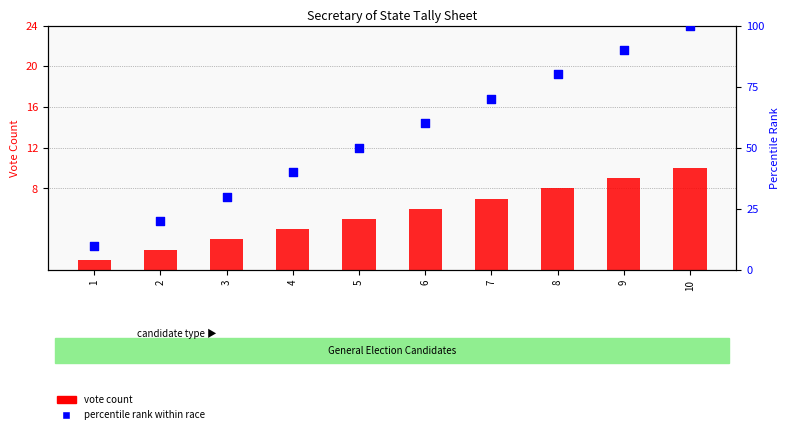

Which series contains the highest Y value?

Amy Lynn Loudenbeck